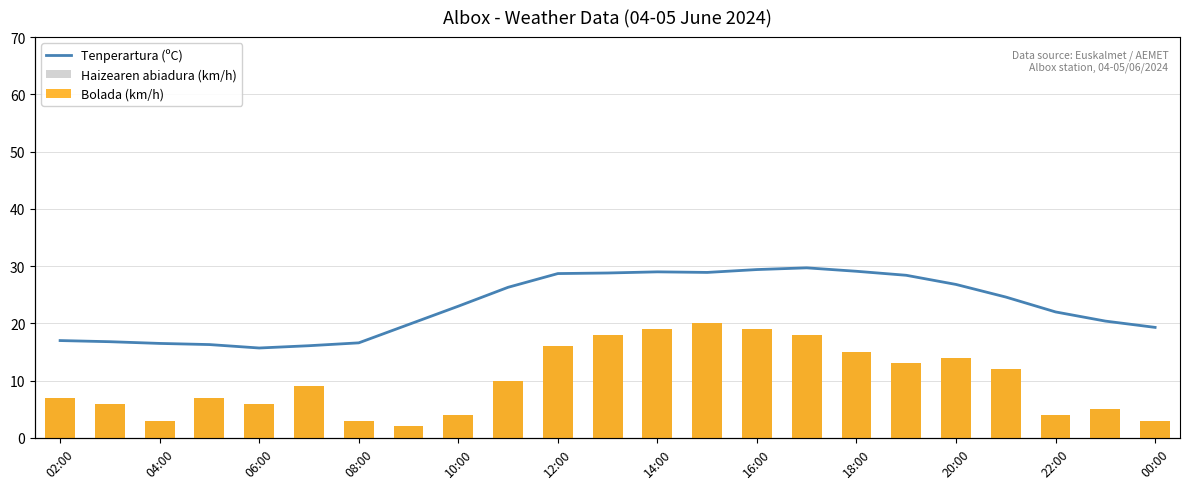

Between 04:00 and 10:00, which series saw the biggest shift?

Tenperartura (ºC)